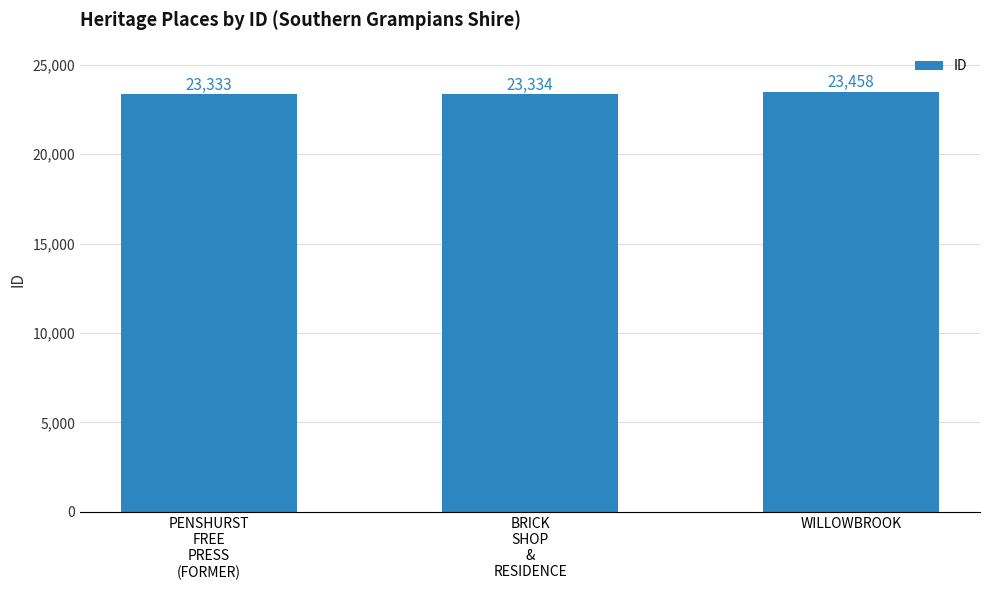

What is the ratio of the value at PENSHURST
FREE
PRESS
(FORMER) to the value at WILLOWBROOK?

1.0